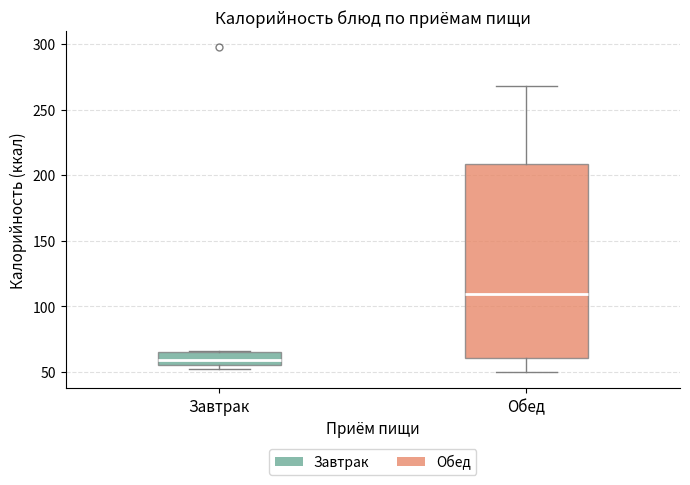

Reading left to right, transcribe this box plot: for each box, give where its median line is, the range the box spans, and where its two whiskers end, as read against the y-axis. The values are not printed on the chart, so give them approximately, as read against the axis.

Завтрак: median 60, box 55 to 65, whiskers 50 to 65
Обед: median 110, box 60 to 210, whiskers 50 to 270